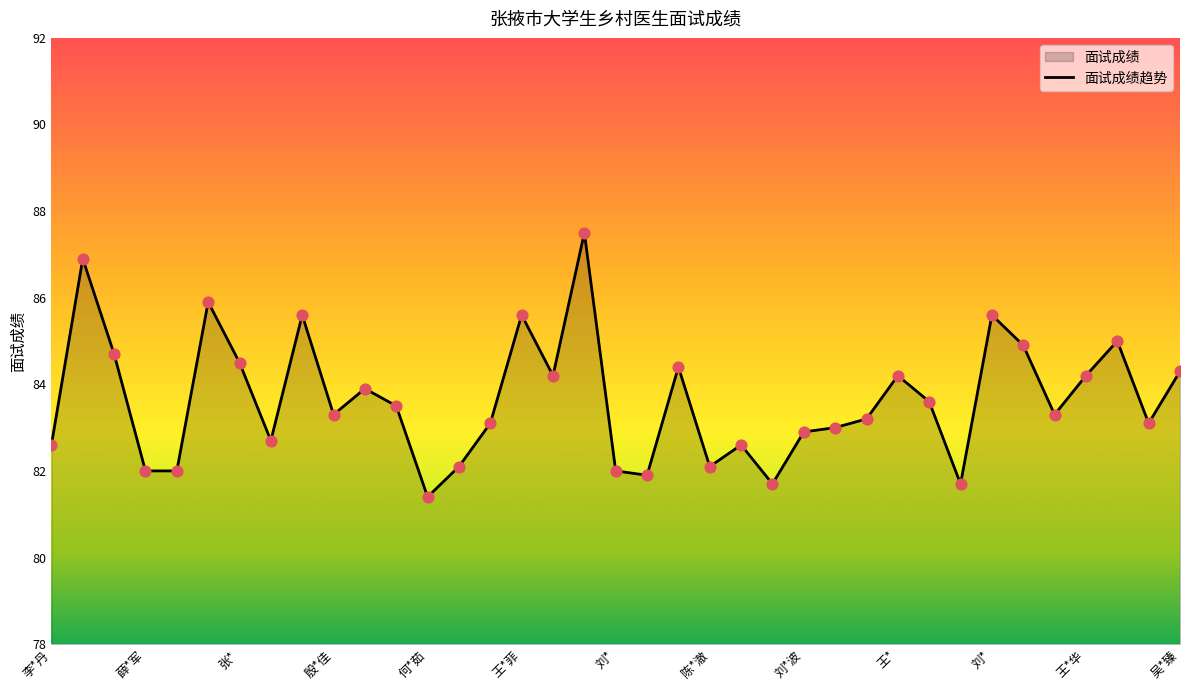

What is the change in value from 乔*萍 to 吴*臻?

+0.8